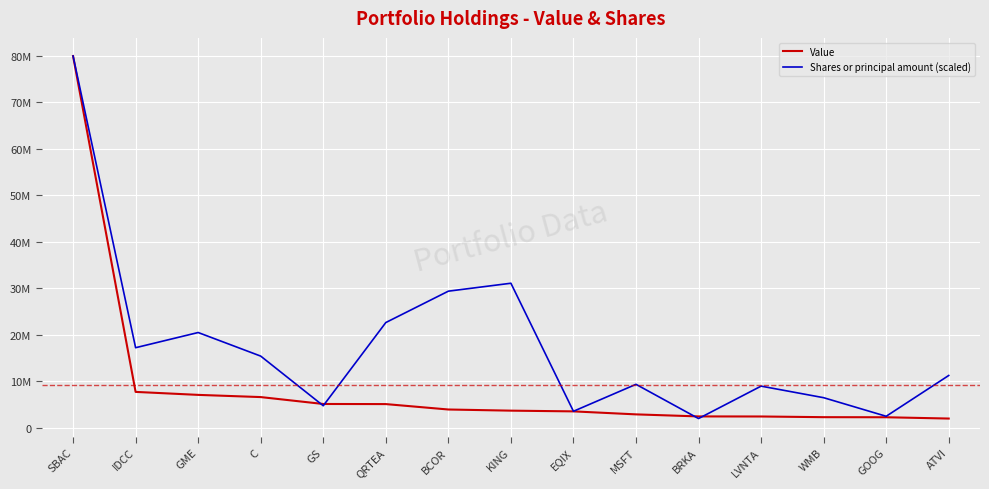

Does the chart display data point markers on the line(s)?

No